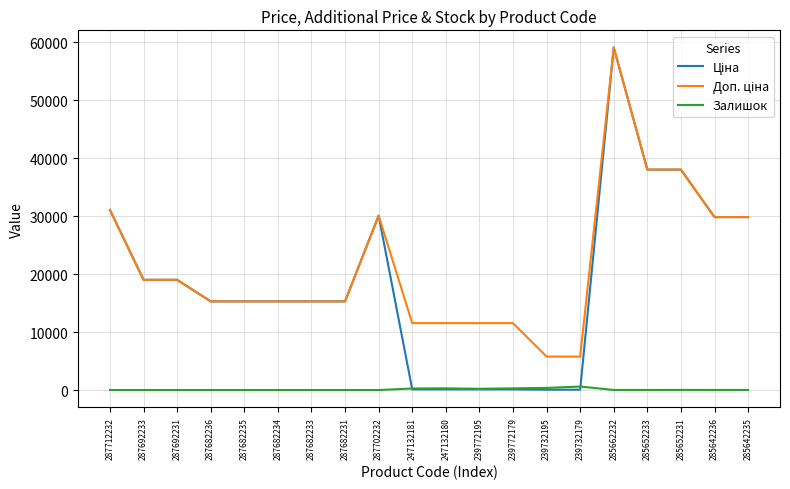

What is the spread (max minus min) of values at 287682231?

15288.0